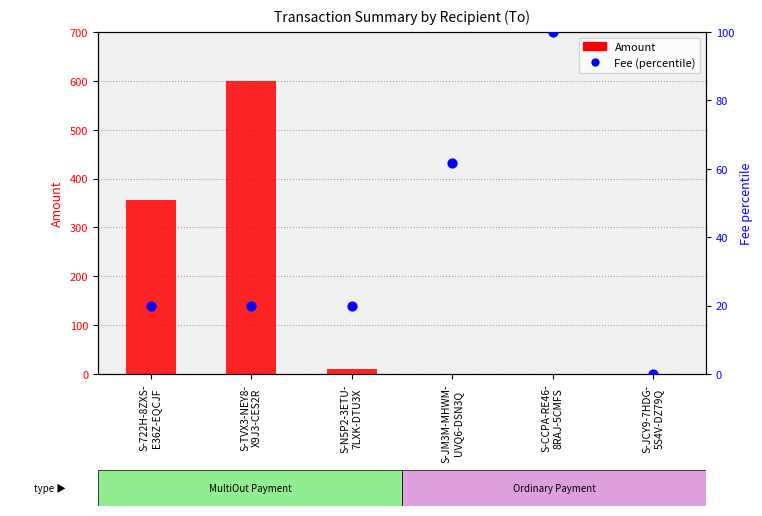

Which series has the largest Y range (max minus min)?

Amount